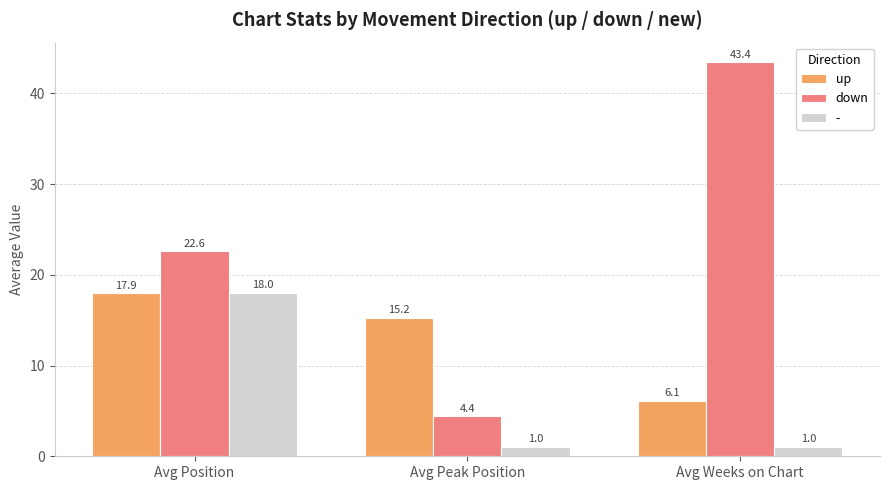

What are all the series names shown in the legend?

up, down, -